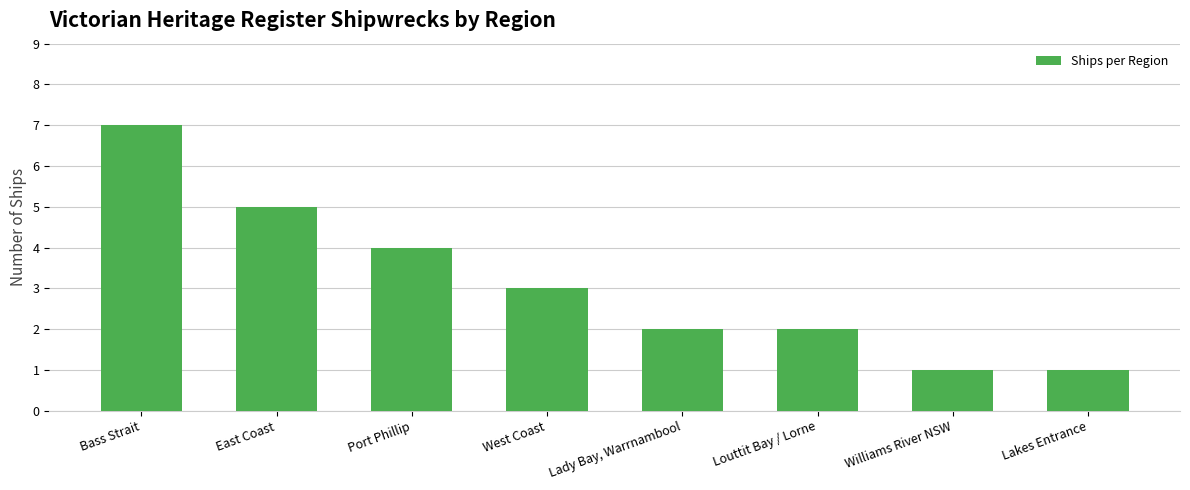

Count the values in the range 2 to 5.

5